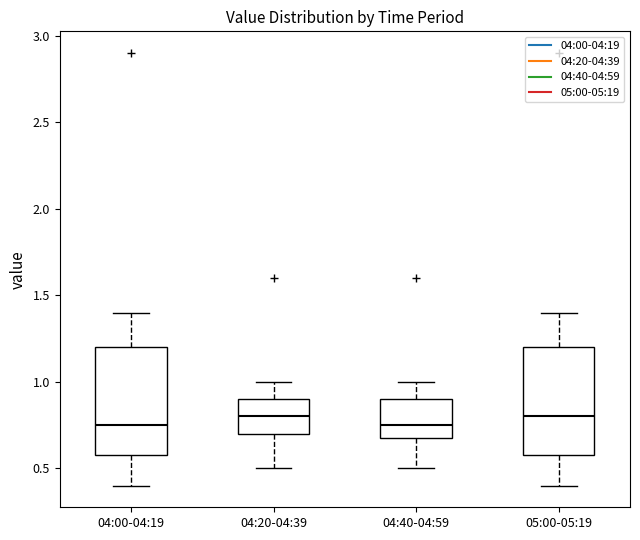

Where is the upper edge of the box for 04:40-04:59 on the y-axis? The values are not printed on the chart, so give them approximately, as read against the axis.

0.90